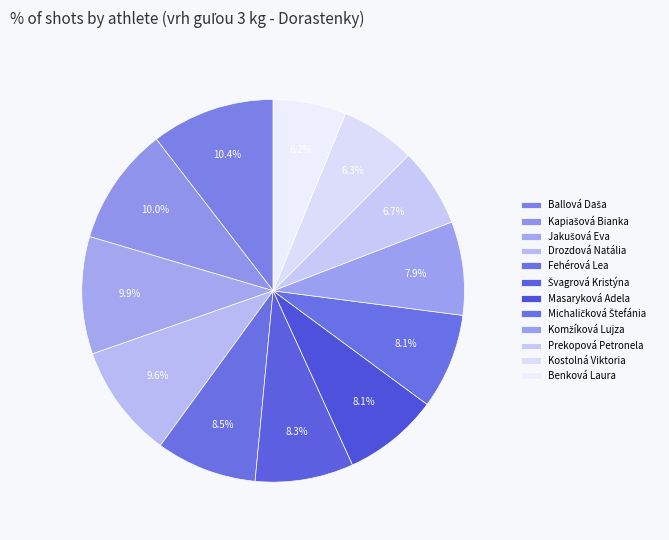

To the nearest percent, what portion does Drozdová Natália represent?

10%